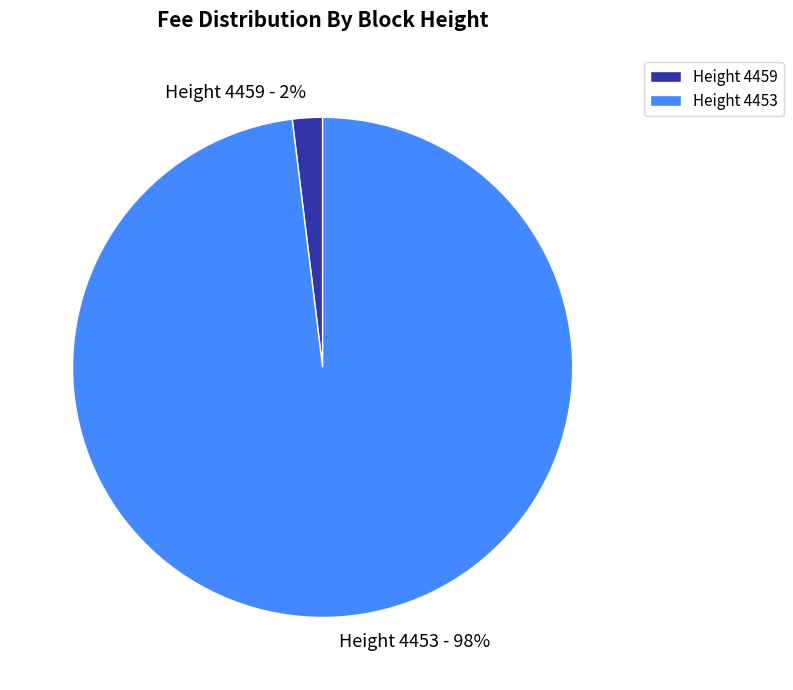

To the nearest percent, what percentage of the pie is Height 4459?

2%